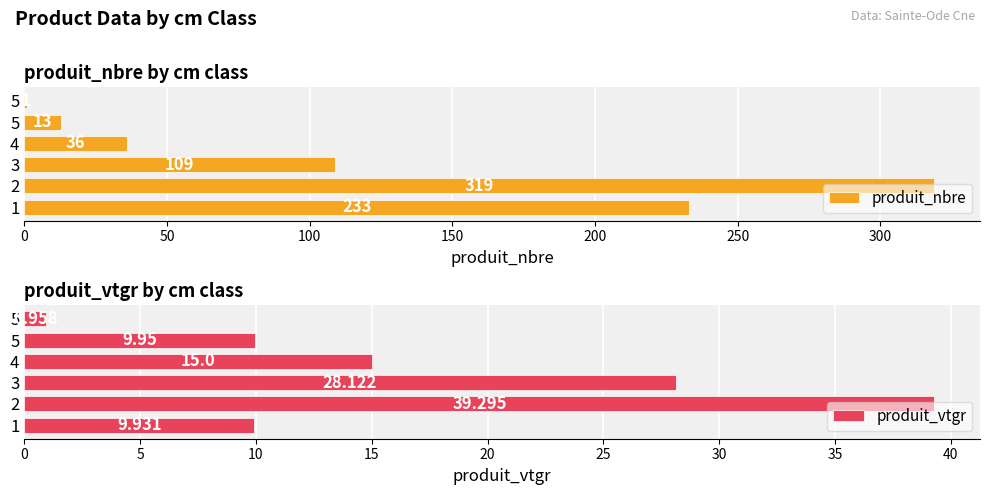

How many values in the produit_vtgr series are below 15?

3